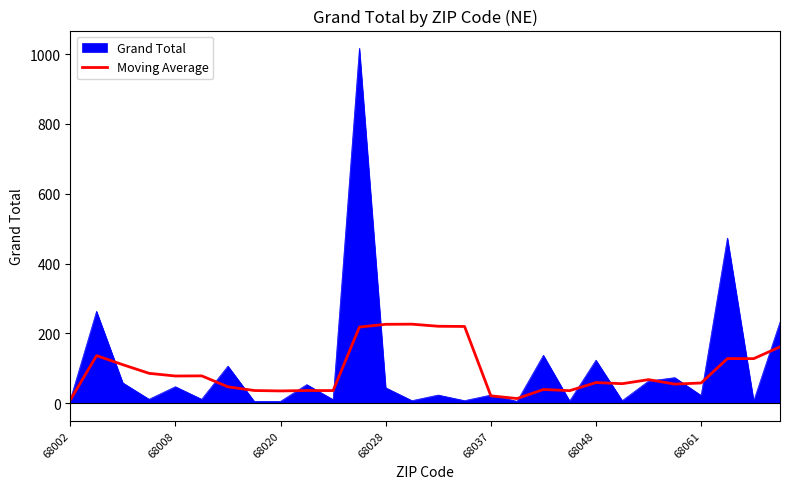

What is the maximum value shown in the chart?

1017.0